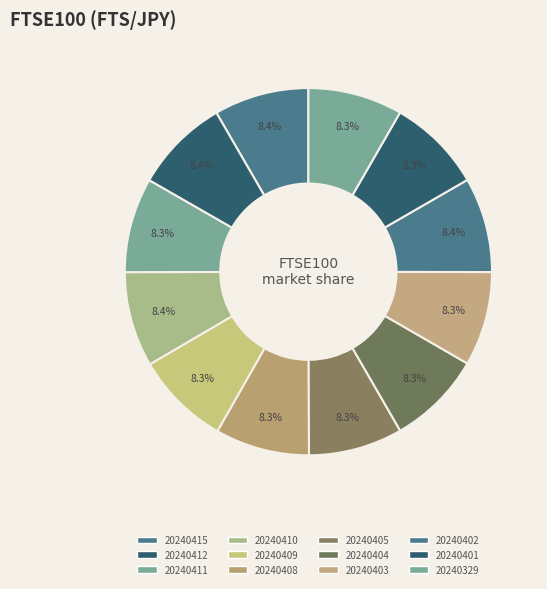

To the nearest percent, what is the average slice percentage?

8%